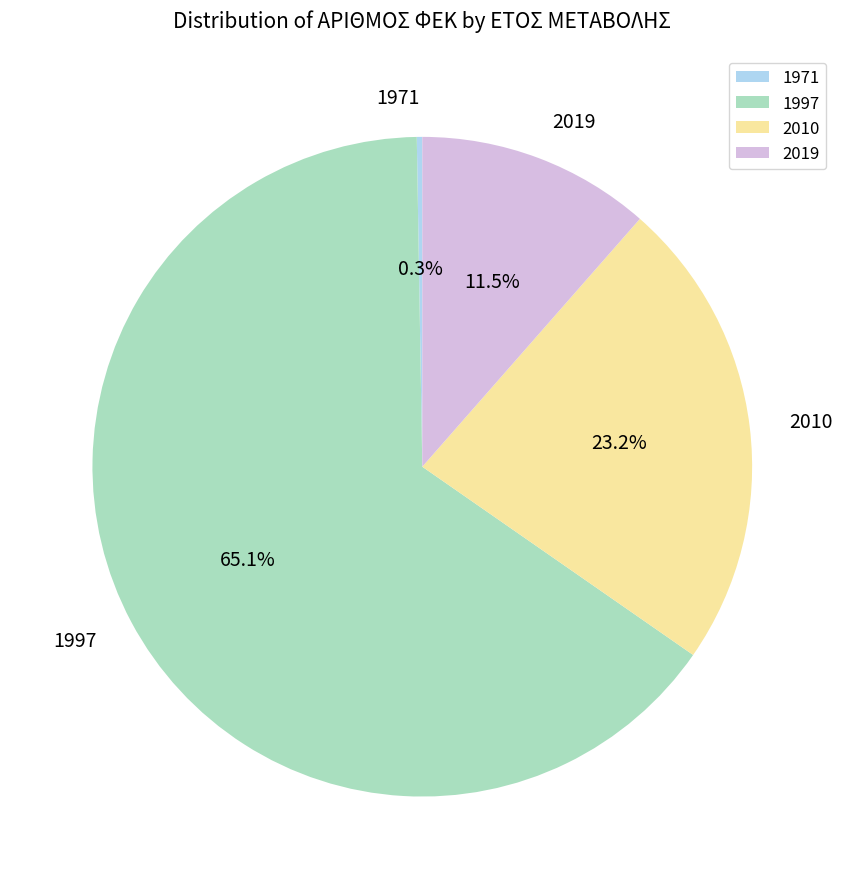

Which has a higher value, 2019 or 1997?

1997